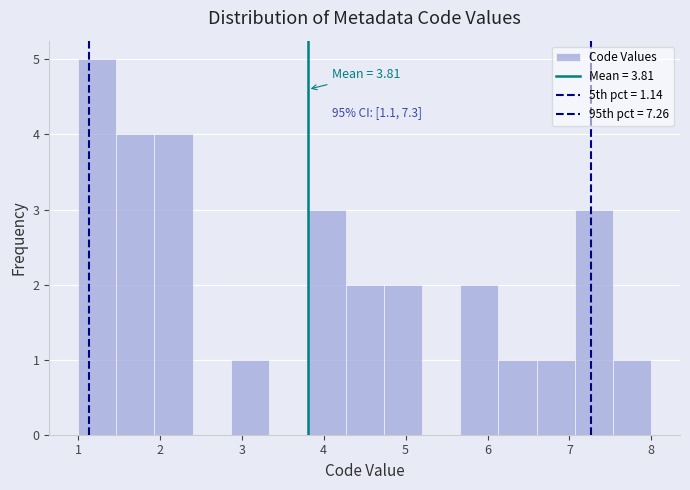

Over which range of the x-axis is the bar tallest?

1.0 to 1.5